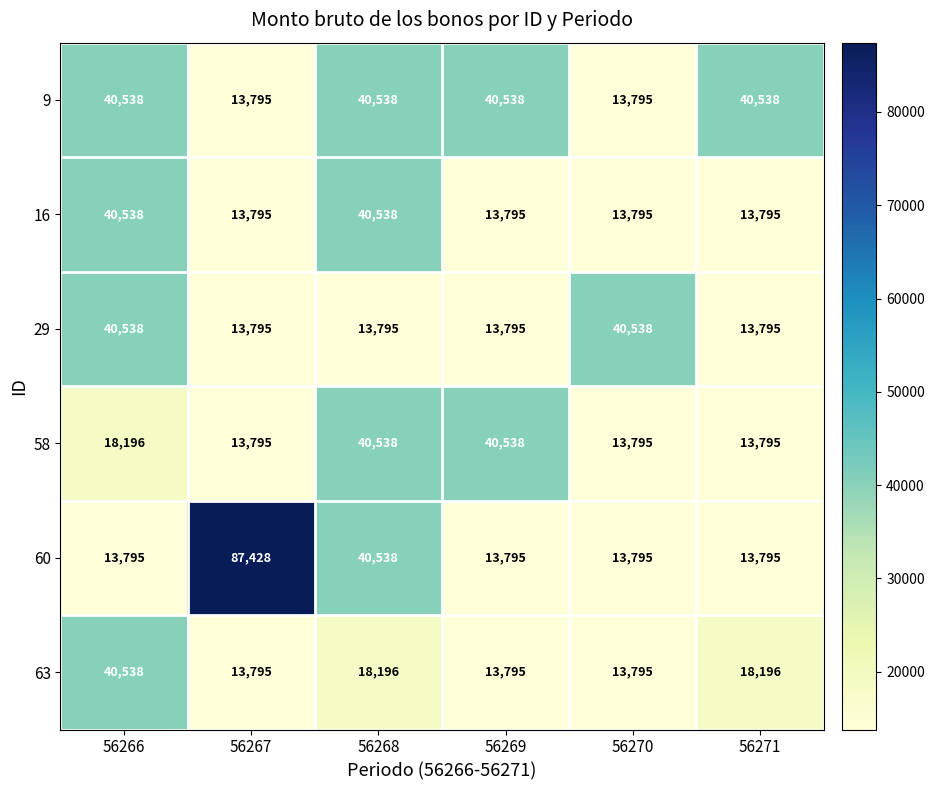

What is the difference between the highest and lowest values at 56266?

26743